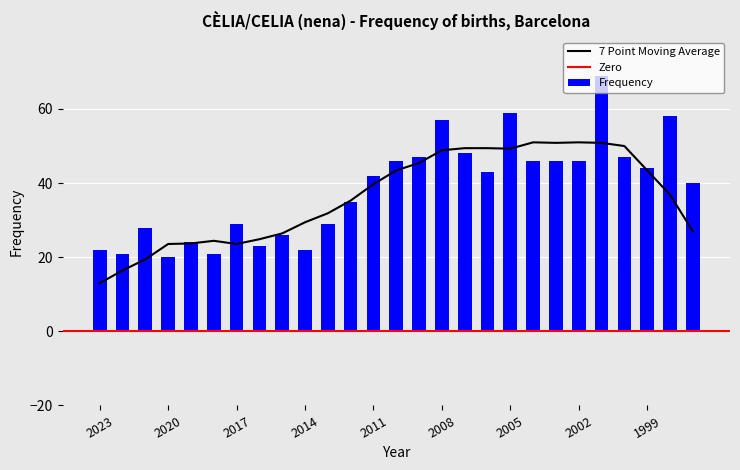

What is the difference between the maximum and minimum values in the Frequency series?

49